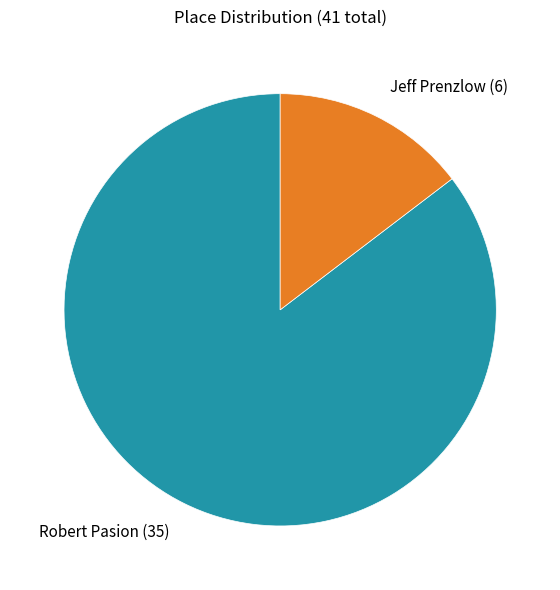

How many segments does this pie chart have?

2